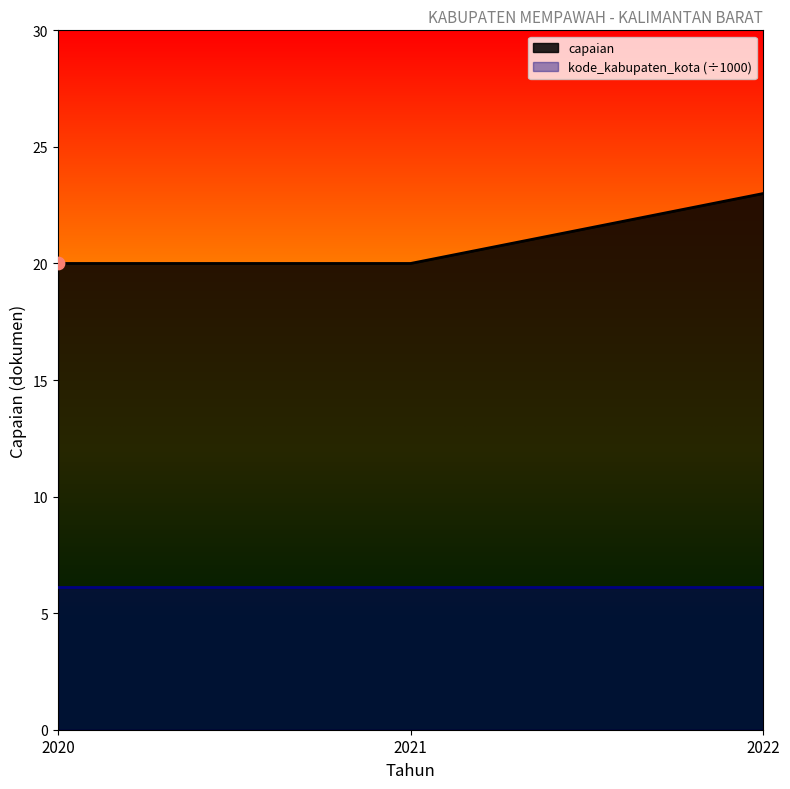

Approximately how many times larger is the value at 2022 compared to 2020?

1.1